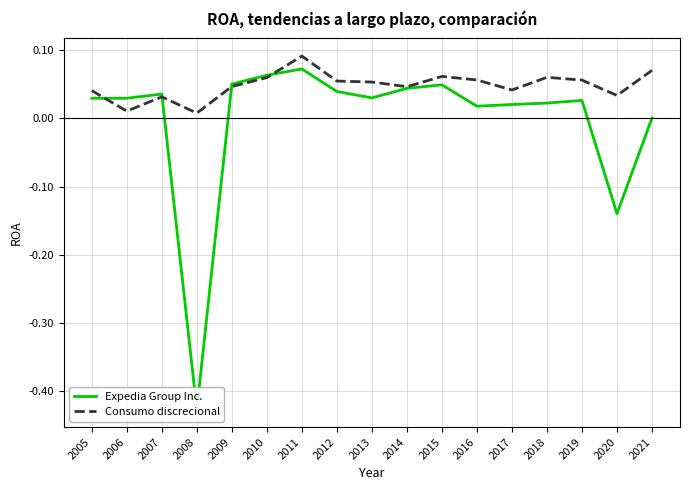

What are all the series names shown in the legend?

Expedia Group Inc., Consumo discrecional